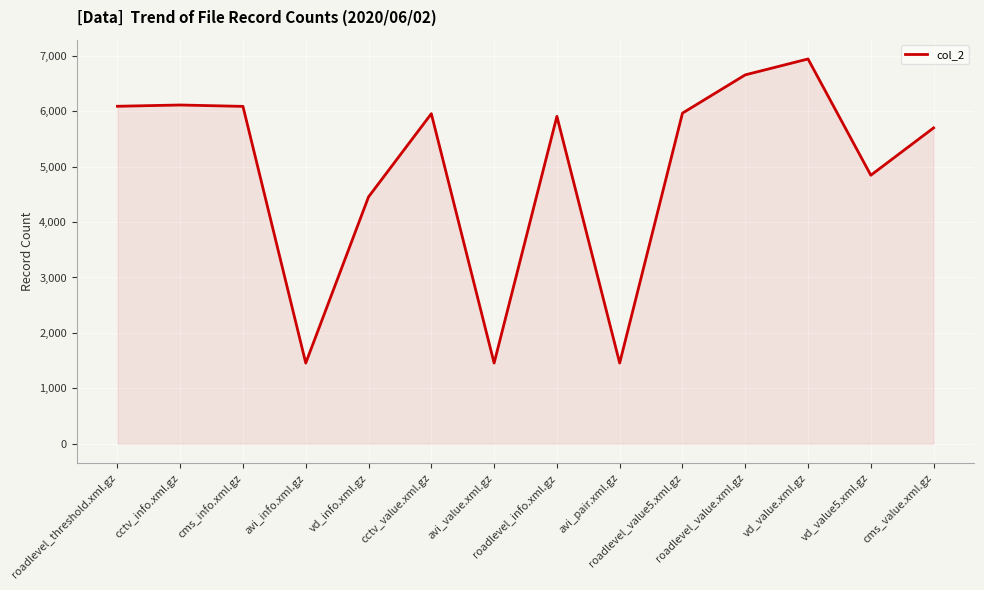

How many distinct data groups are displayed?

1